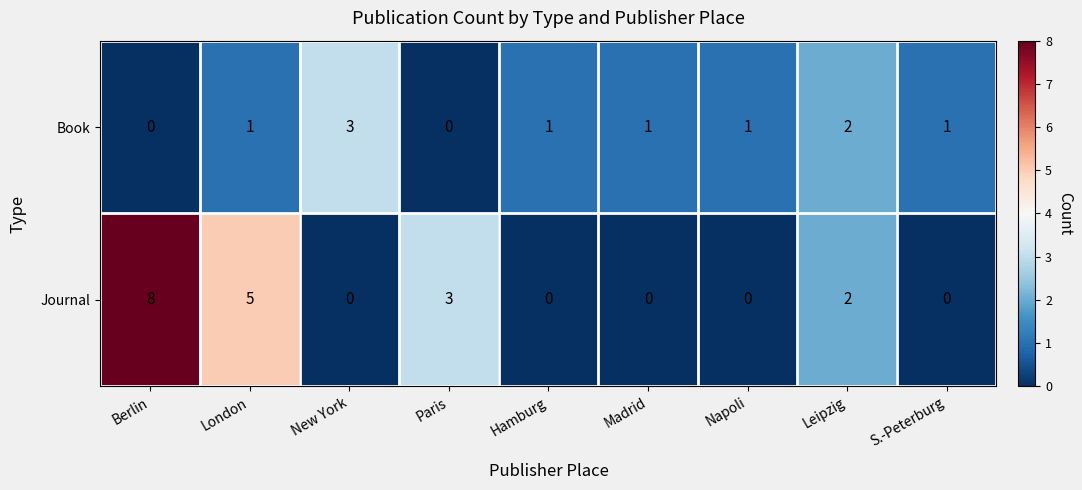

The value of Book at Madrid is 1. True or false?

True